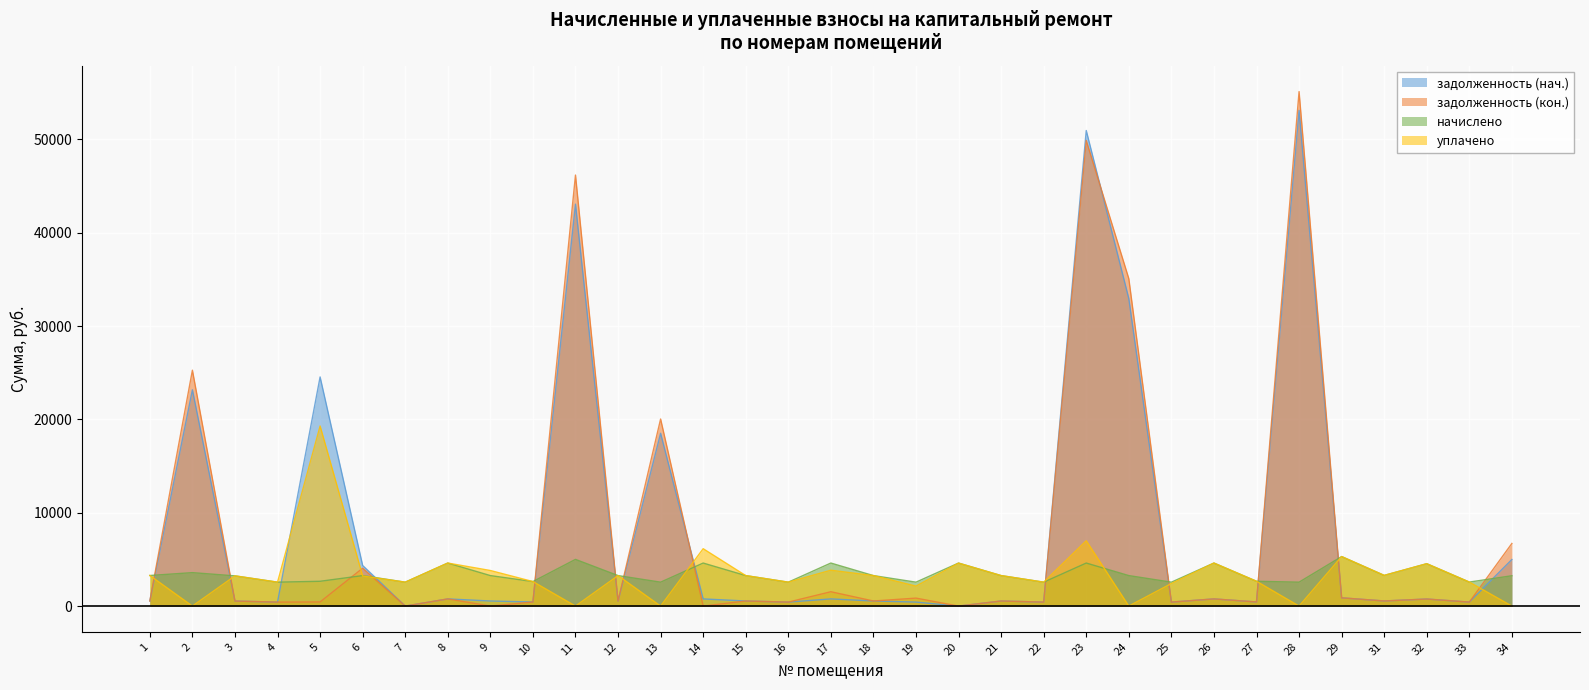

True or false: задолженность (нач.) and задолженность (кон.) intersect in this chart.

True